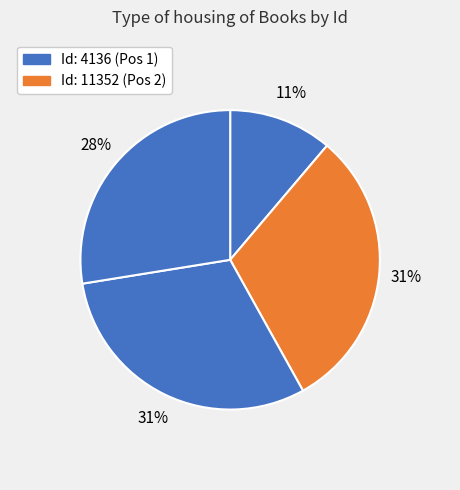

How many segments does this pie chart have?

4